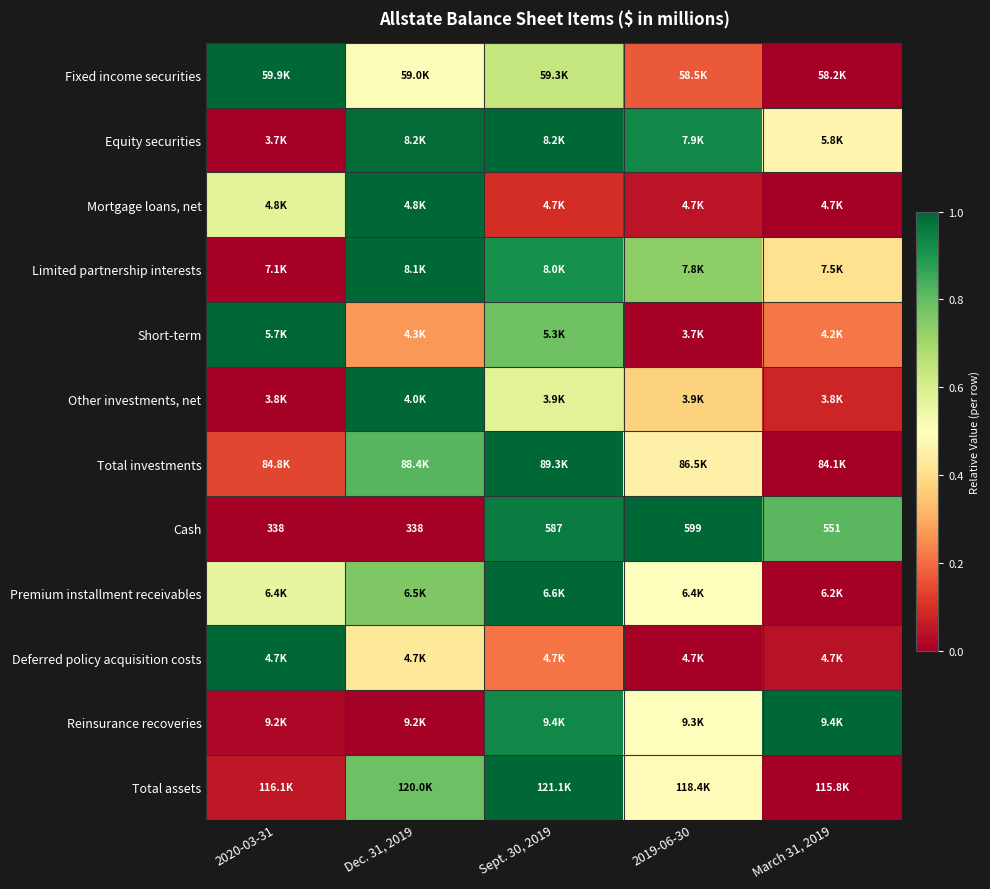

Which has a higher value, Sept. 30, 2019 or March 31, 2019?

Sept. 30, 2019